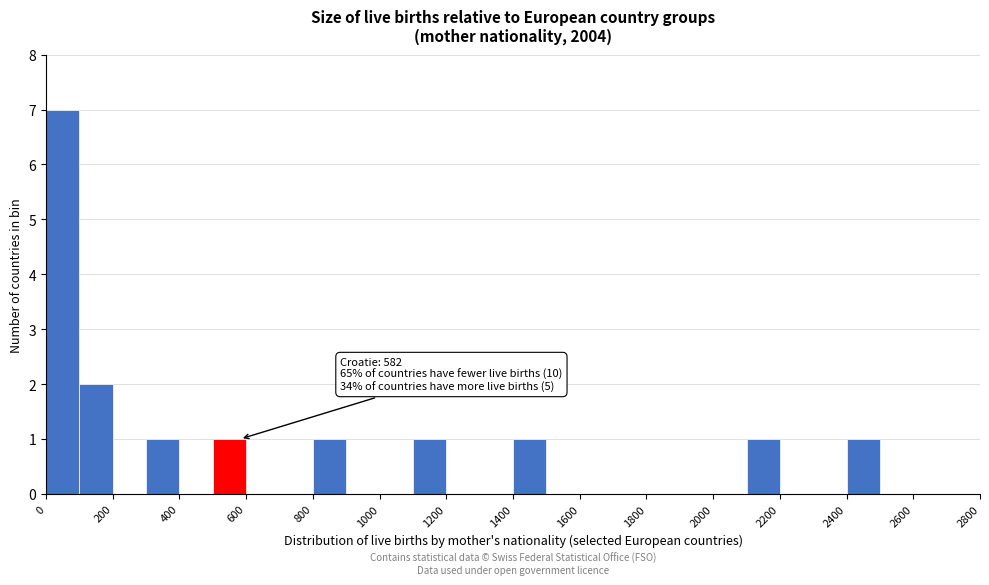

Which range on the x-axis has the tallest bar?

0 to 100